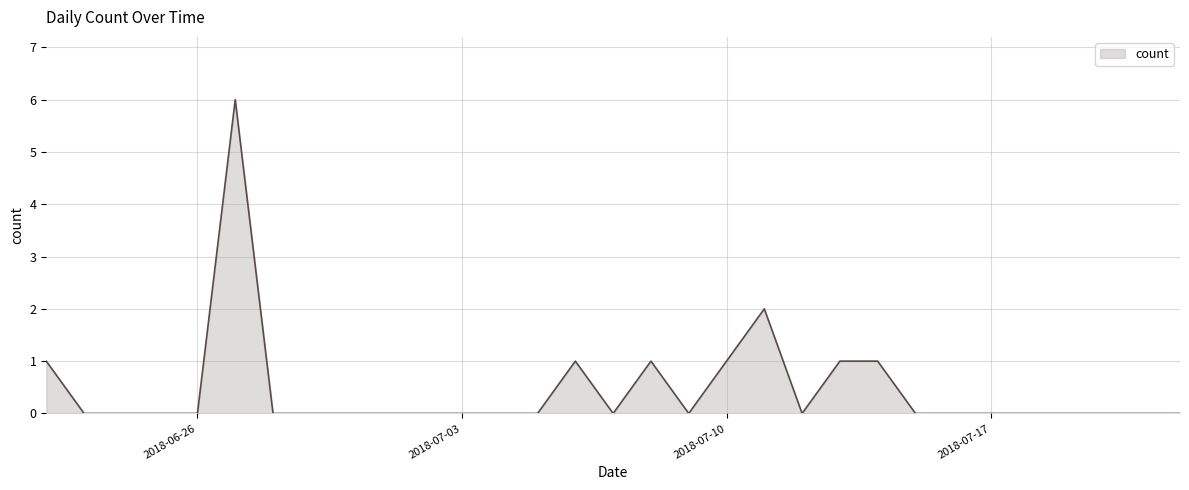

What is the difference between the maximum and minimum values?

6